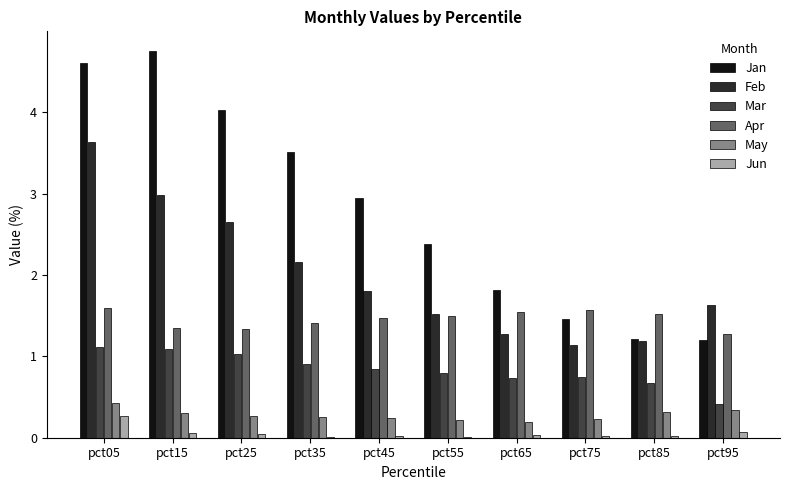

The value of Apr at pct15 is 1.4. True or false?

True